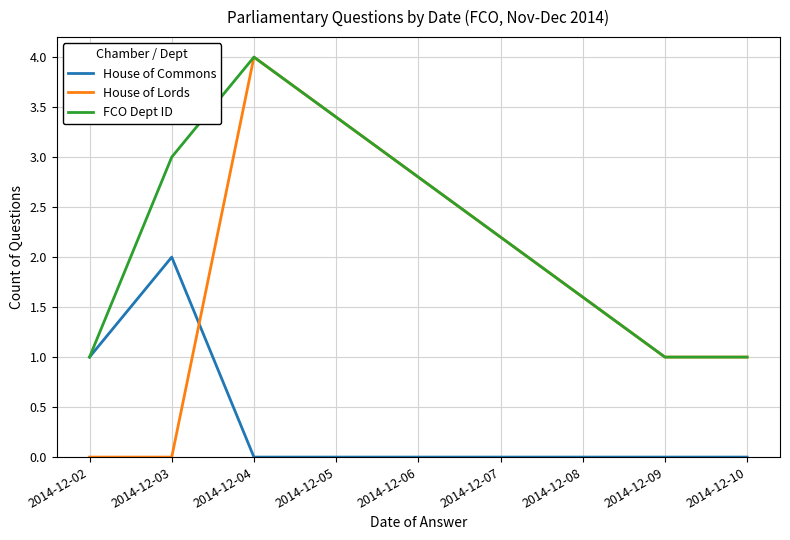

At which category is the sum across all series the highest?

2014-12-04